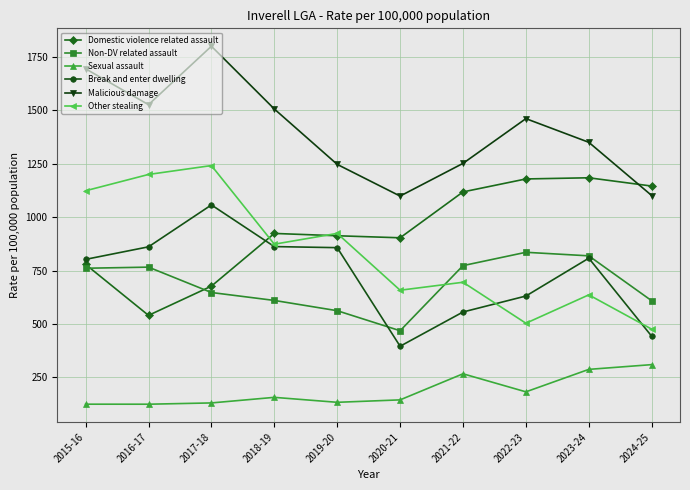

Which series changed the most between 2015-16 and 2020-21?

Malicious damage